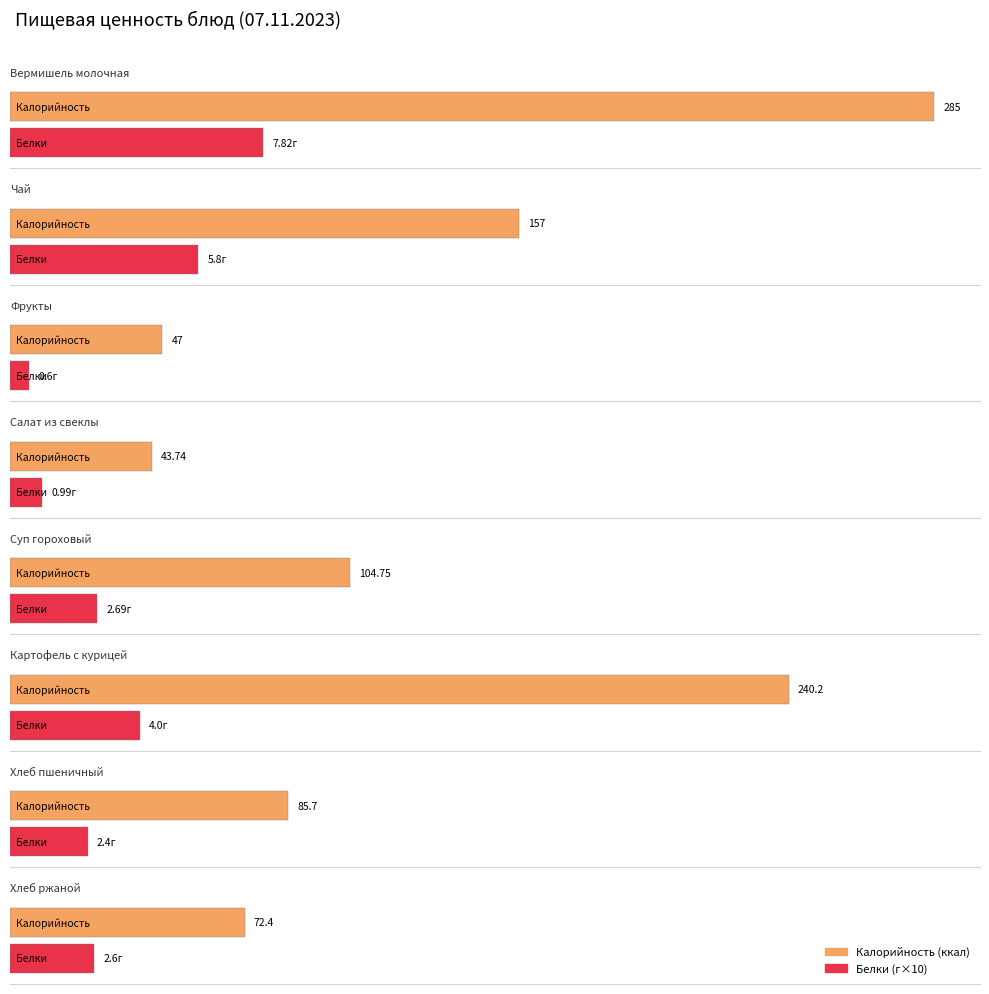

Reading left to right, extract all data points from this chart.

Калорийность: Вермишель молочная=285.0	Чай=157.0	Фрукты=47.0	Салат из свеклы=43.7	Суп гороховый=104.8	Картофель с курицей=240.2	Хлеб пшеничный=85.7	Хлеб ржаной=72.4
Белки: Вермишель молочная=7.8	Чай=5.8	Фрукты=0.6	Салат из свеклы=1.0	Суп гороховый=2.7	Картофель с курицей=4.0	Хлеб пшеничный=2.4	Хлеб ржаной=2.6